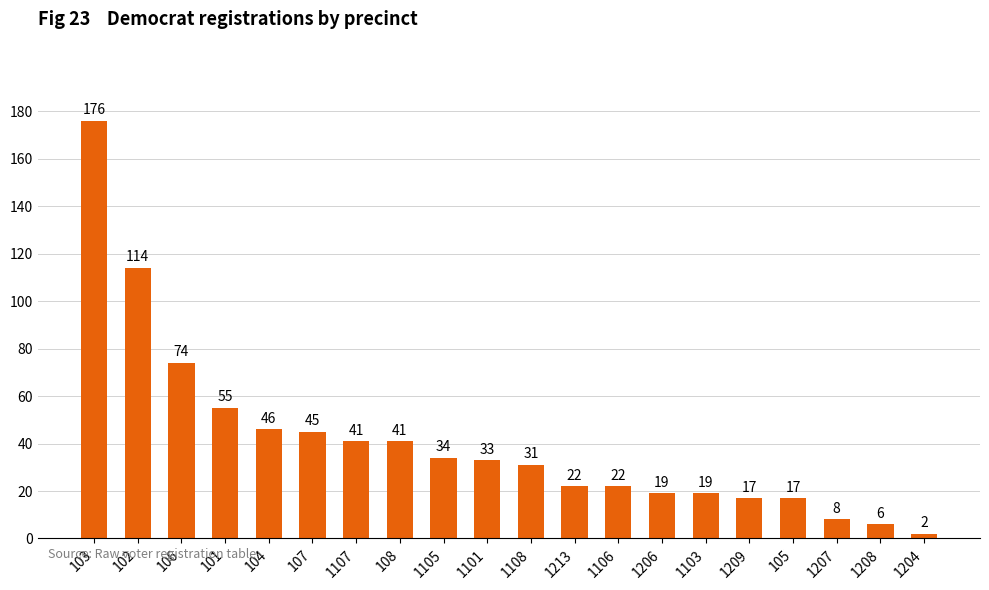

What position from the right is 1204?

1